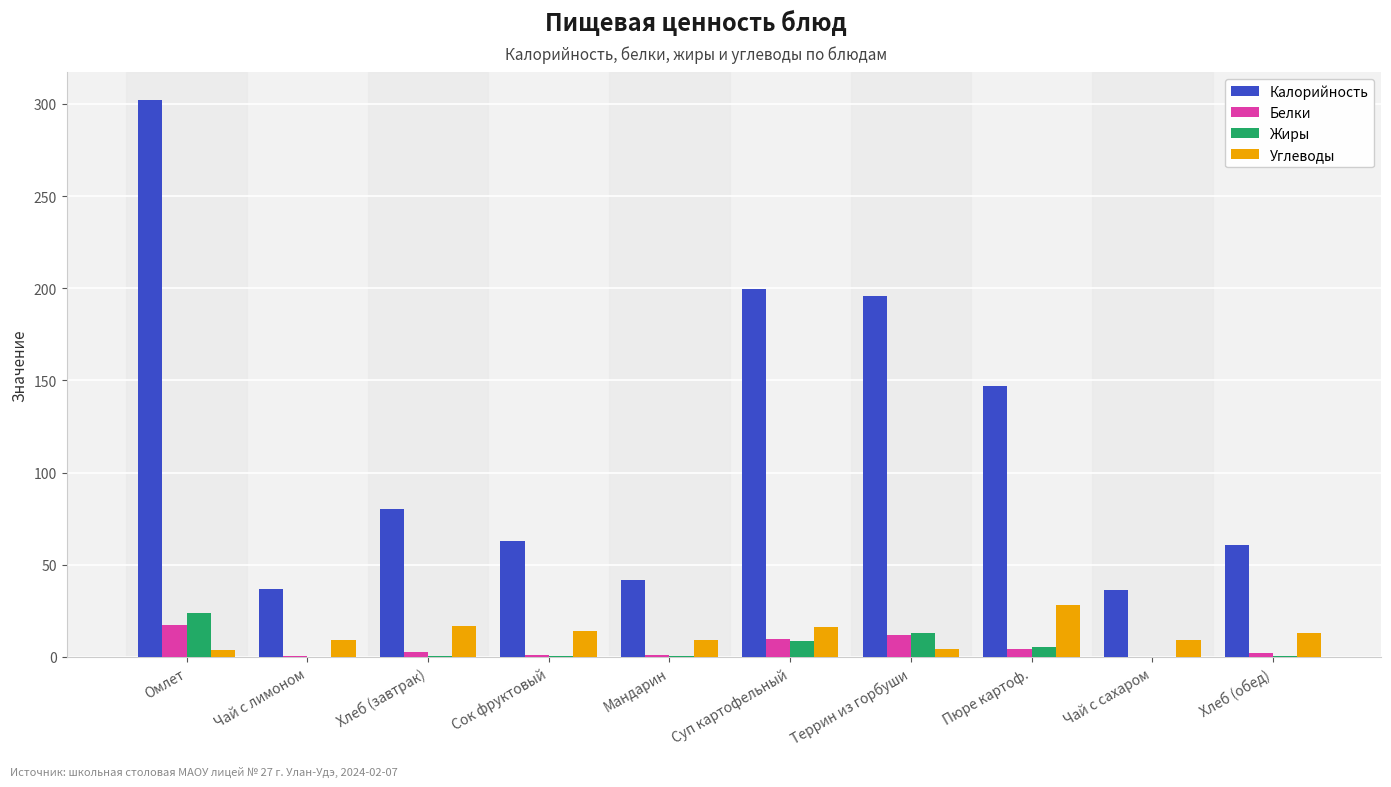

Are the bars grouped side by side (vs. stacked)?

Yes